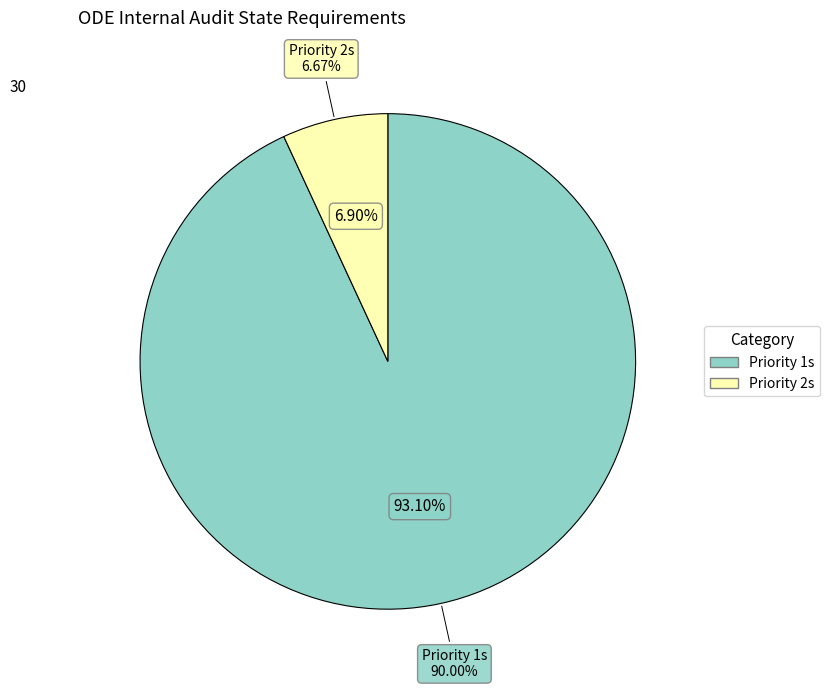

Is n/a the majority of the pie?

No